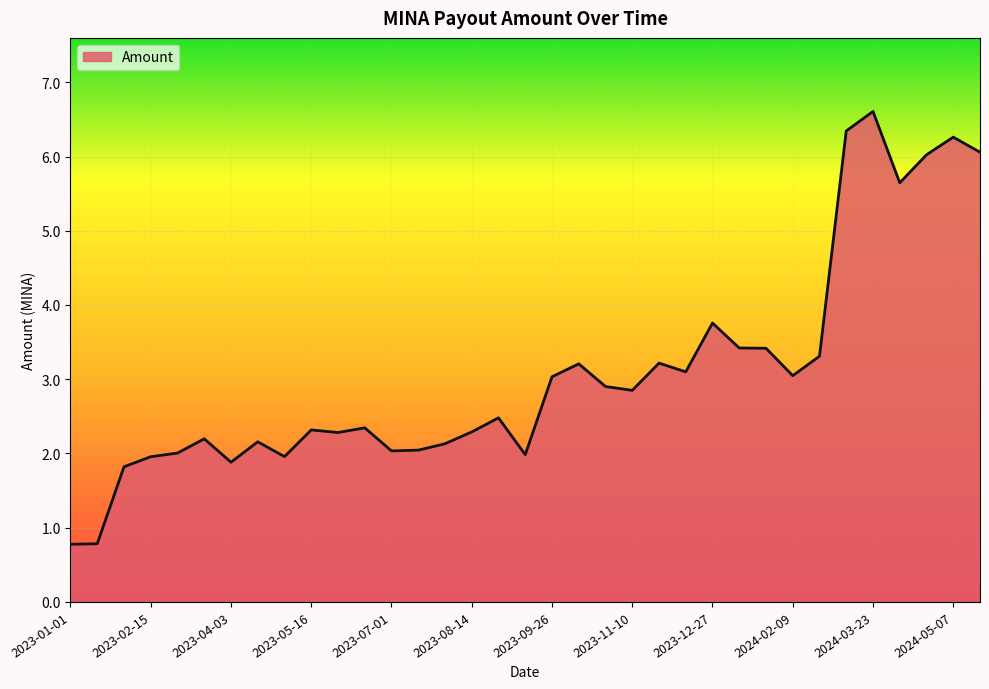

Does the chart display data point markers on the line(s)?

No